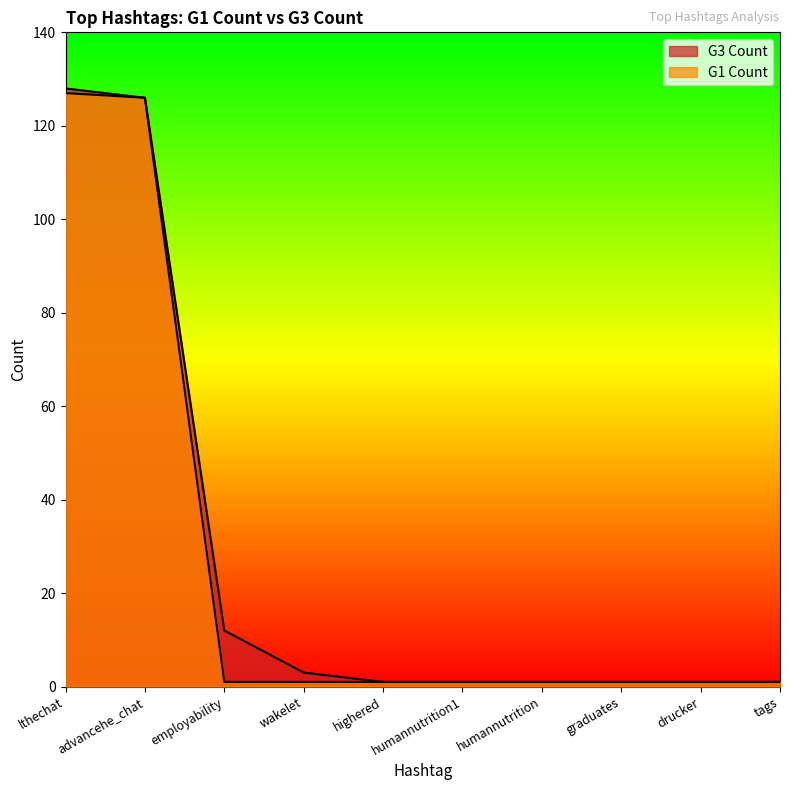

The G1 Count series shows 1 at employability. True or false?

True